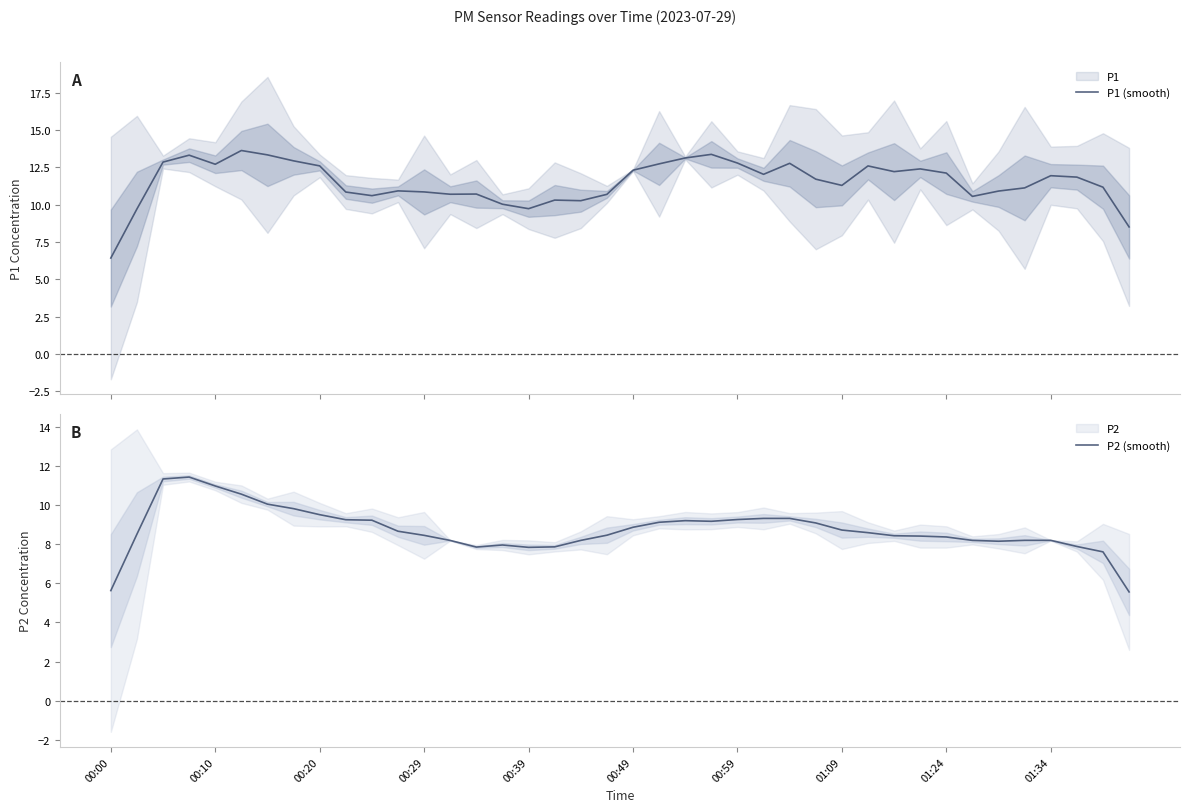

What is the maximum value for P1 (smooth)?

13.6